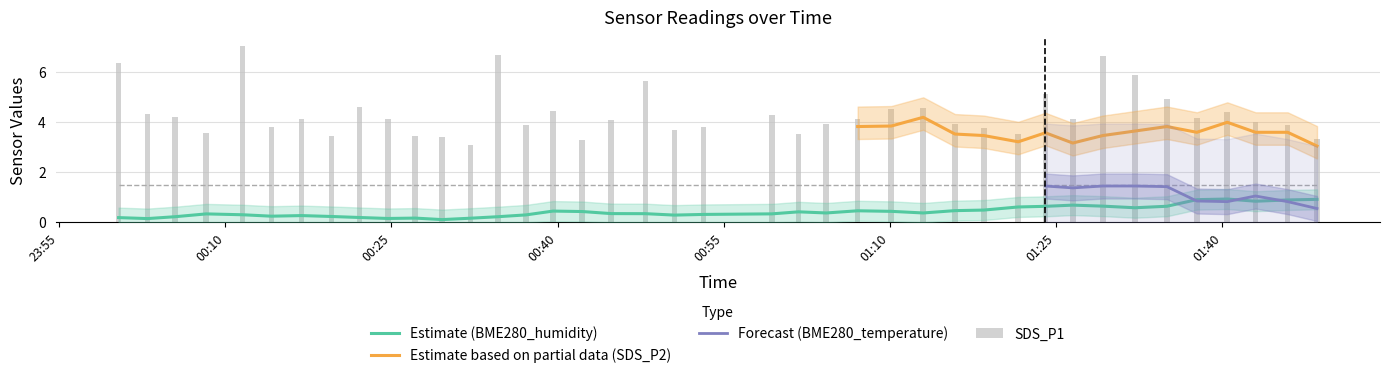

What is the highest value of the SDS_P1 series?

7.0